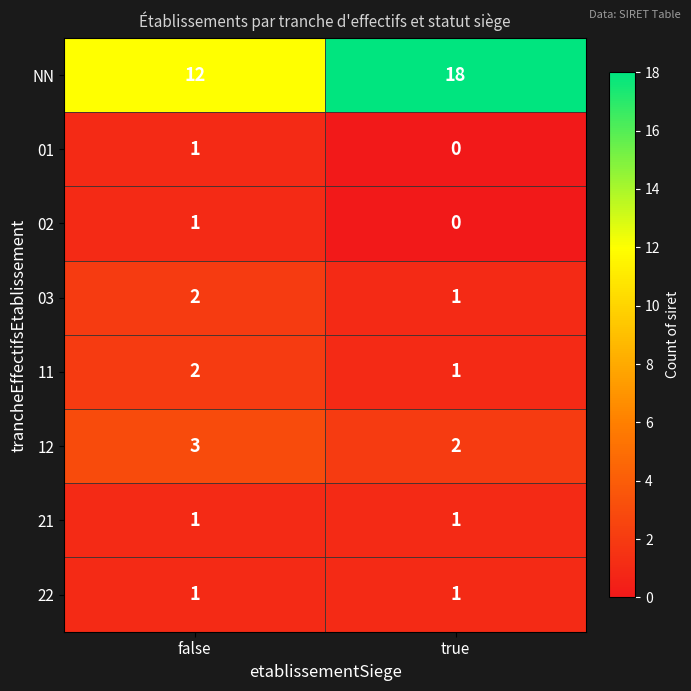

Between false and true, which series saw the biggest shift?

NN